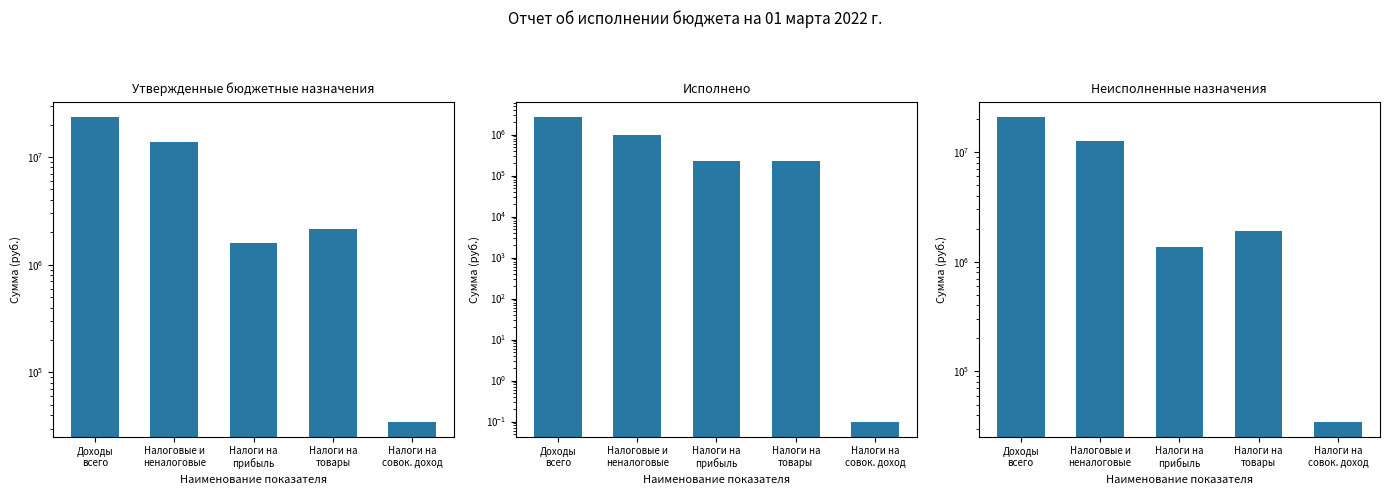

Rank the series at Налоговые и
неналоговые from highest to lowest value.

Утвержденные бюджетные назначения, Неисполненные назначения, Исполнено